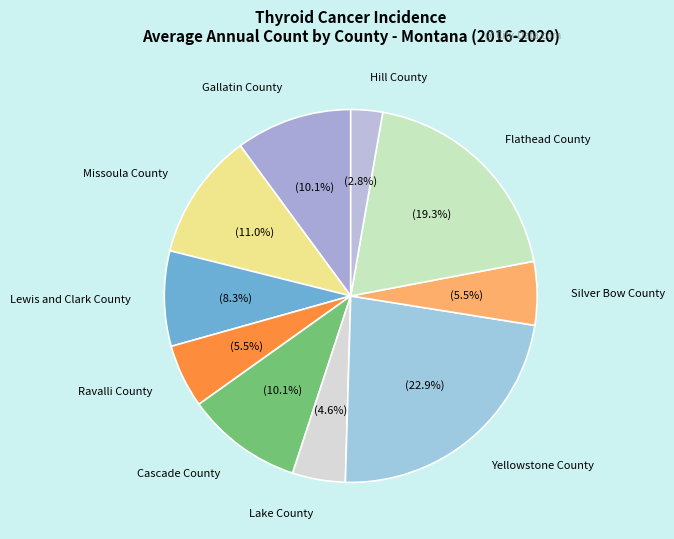

To the nearest percent, what portion does Flathead County represent?

19%